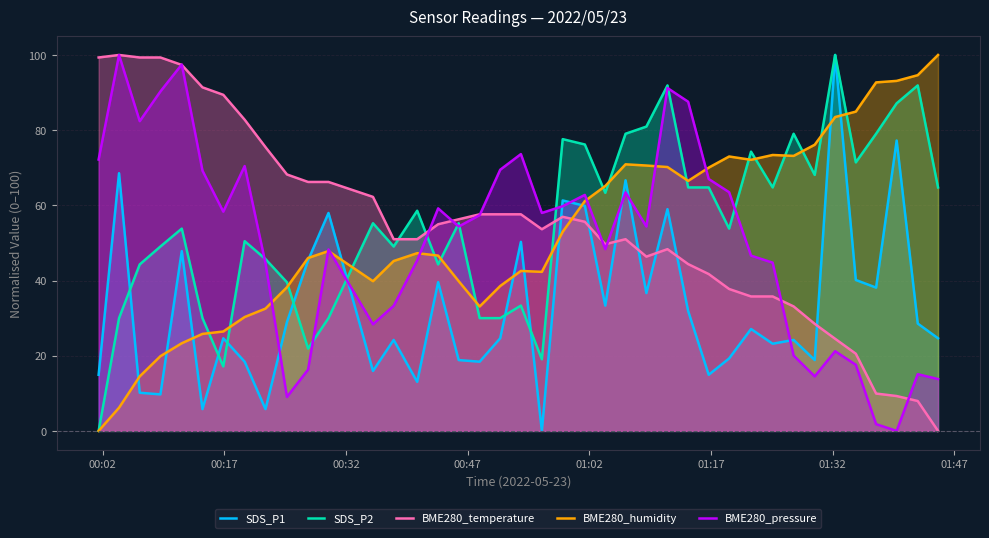

After their last crossing, which series has the higher values: BME280_humidity or BME280_temperature?

BME280_humidity